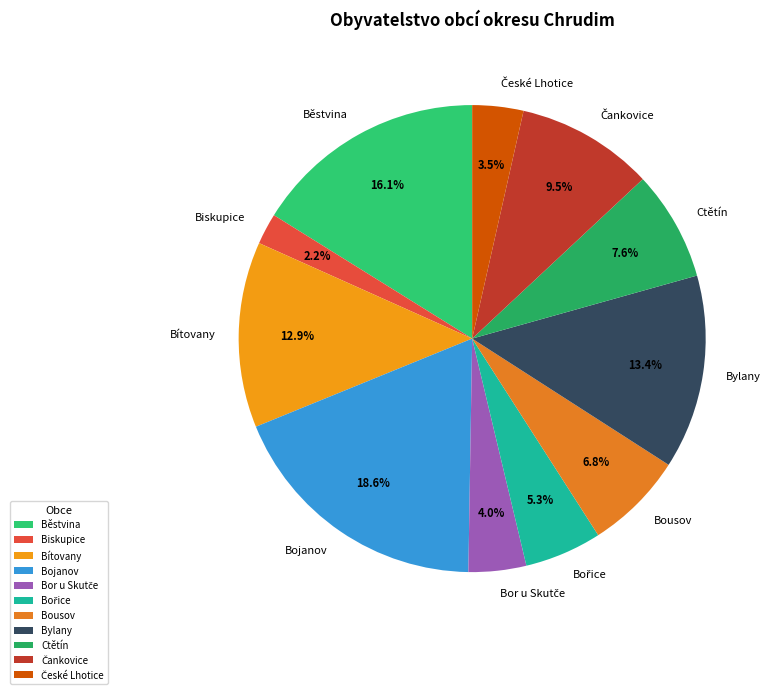

Does any single category account for the majority?

No